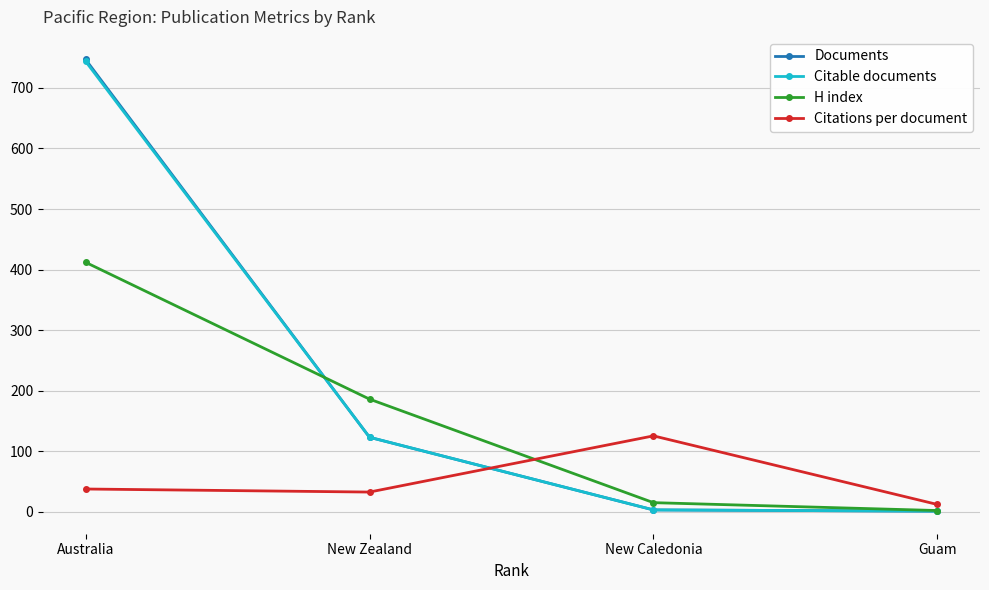

The H index series shows 116.4 at Australia. True or false?

False